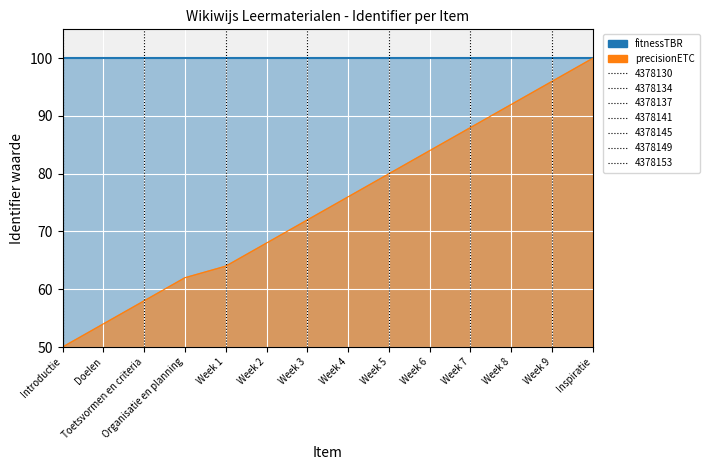

What is the approximate value at Organisatie en planning, to the nearest 10?

60